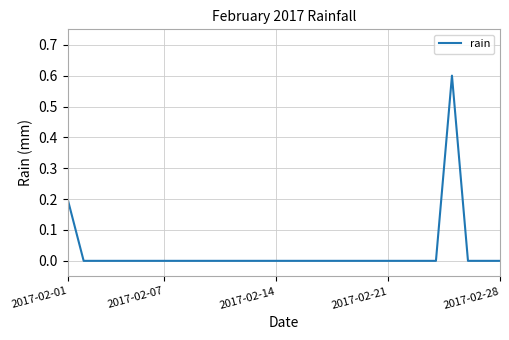

What is the difference between the maximum and minimum values?

0.6